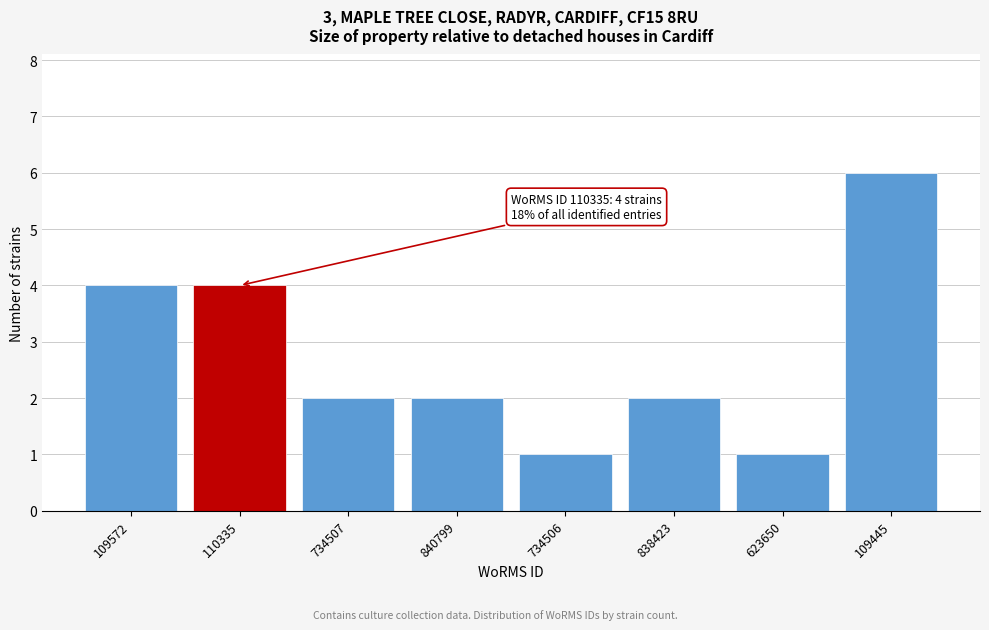

Reading left to right, what are all the values shown in this chart?

4	4	2	2	1	2	1	6